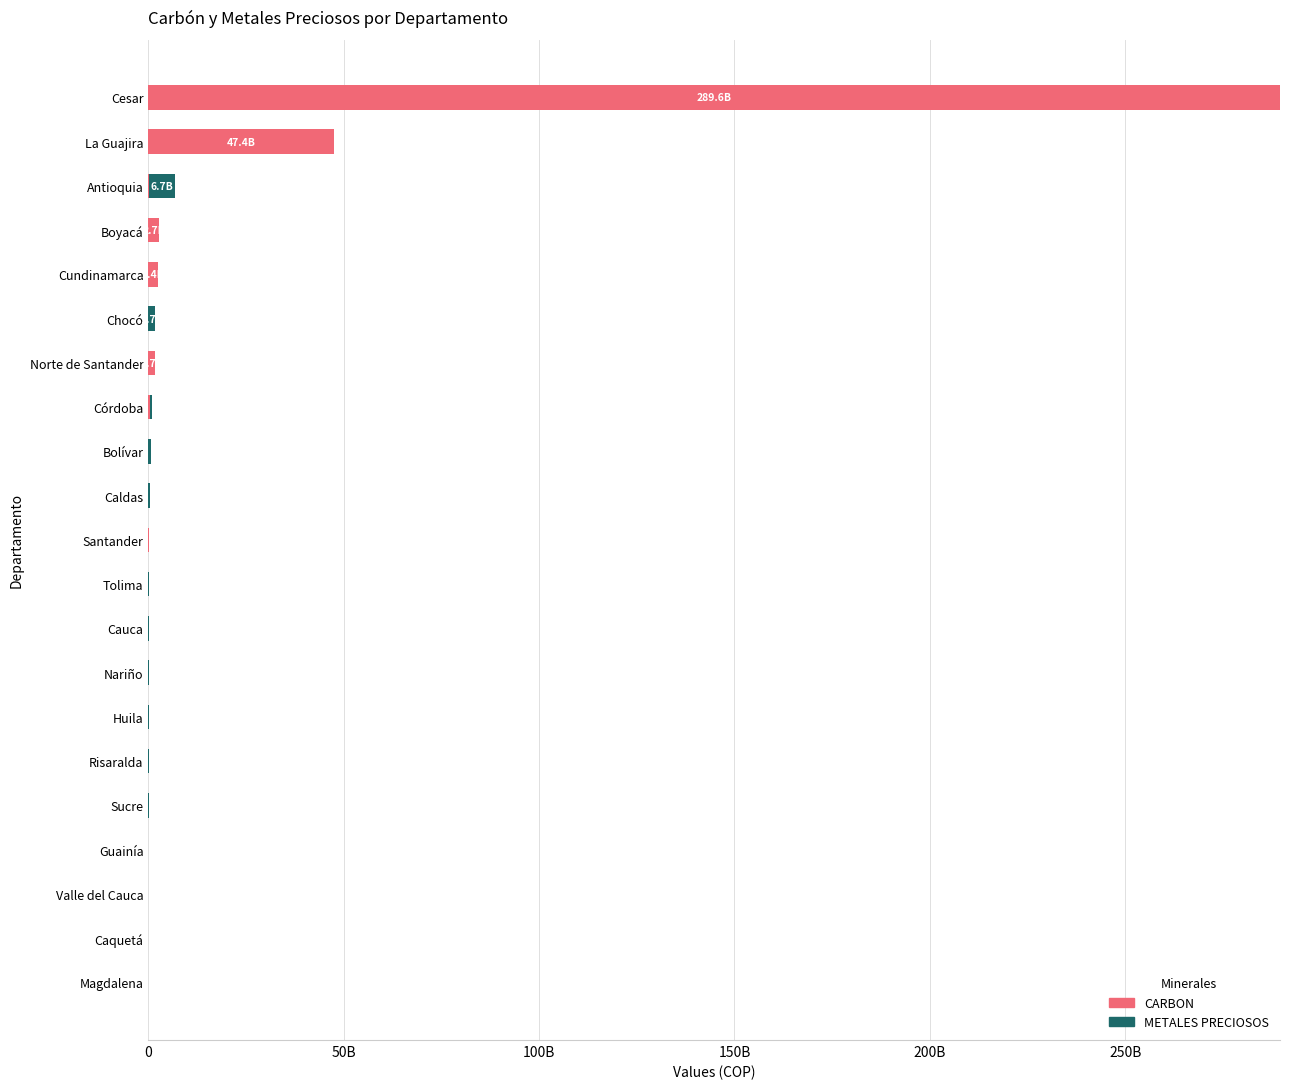

Rank the series by their average value, from lowest to highest.

METALES PRECIOSOS, CARBON